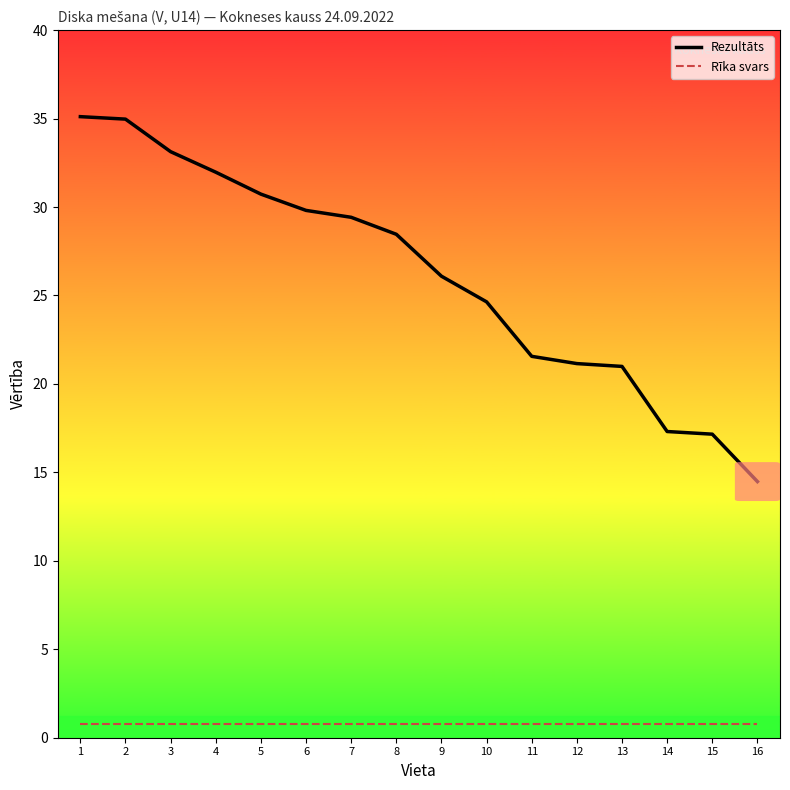

What is the smallest value displayed?

0.8